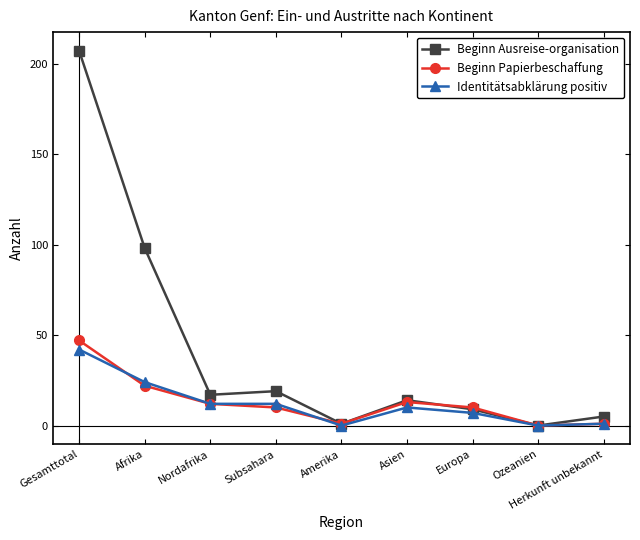

The value of Beginn Ausreise-organisation at Europa is 9. True or false?

True